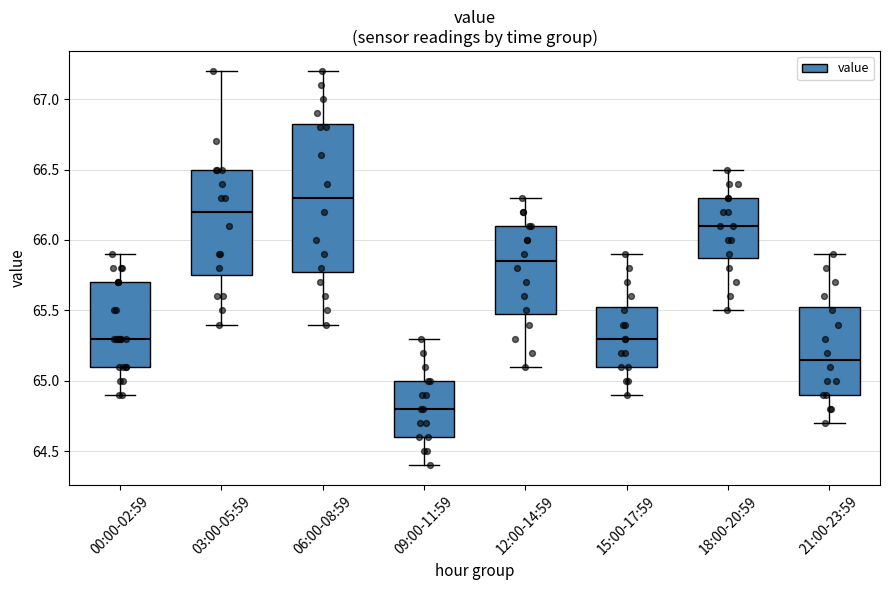

Which box is the tallest, from its lower edge to its upper edge?

06:00-08:59